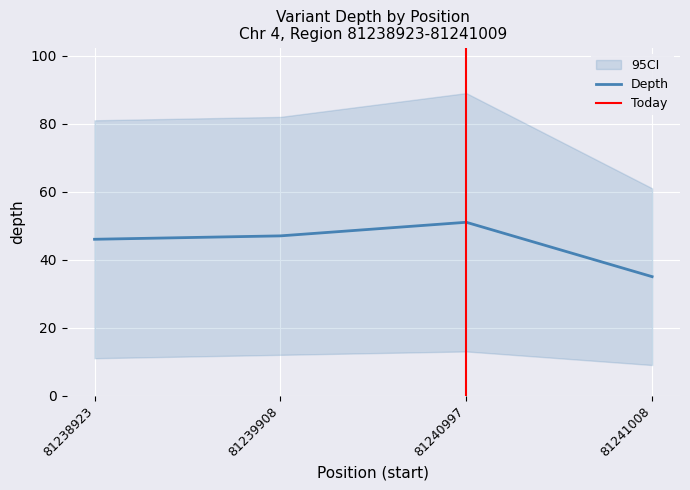

Reading left to right, transcribe all the data shown in this chart.

46	47	51	35